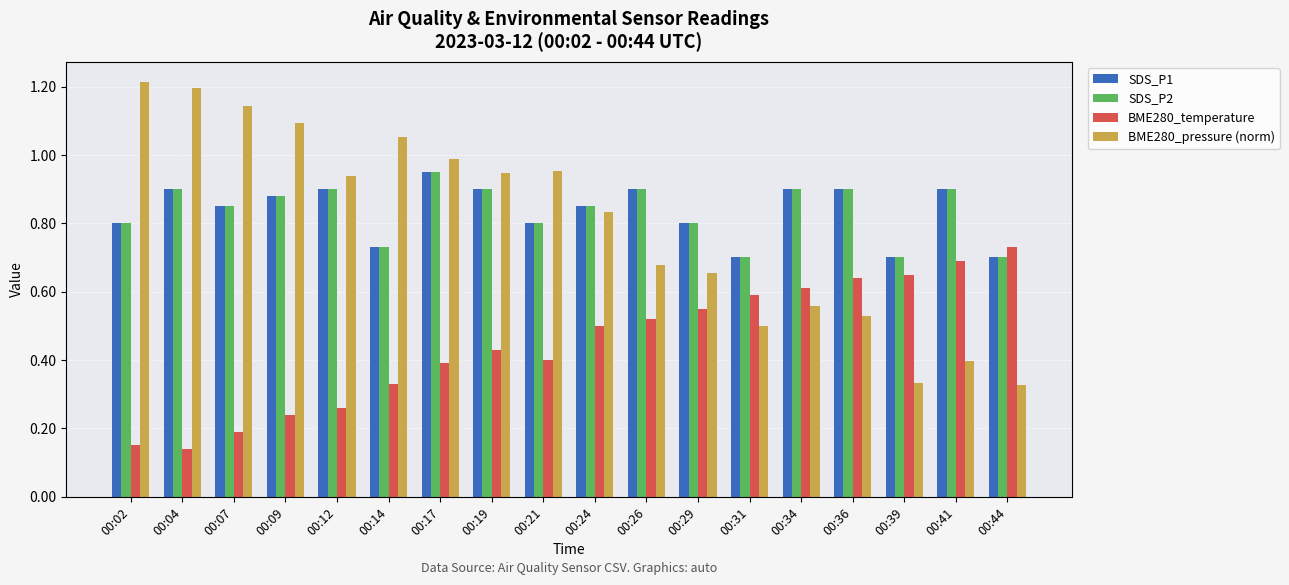

Is it true that SDS_P1 equals 0.5 at 00:26?

False